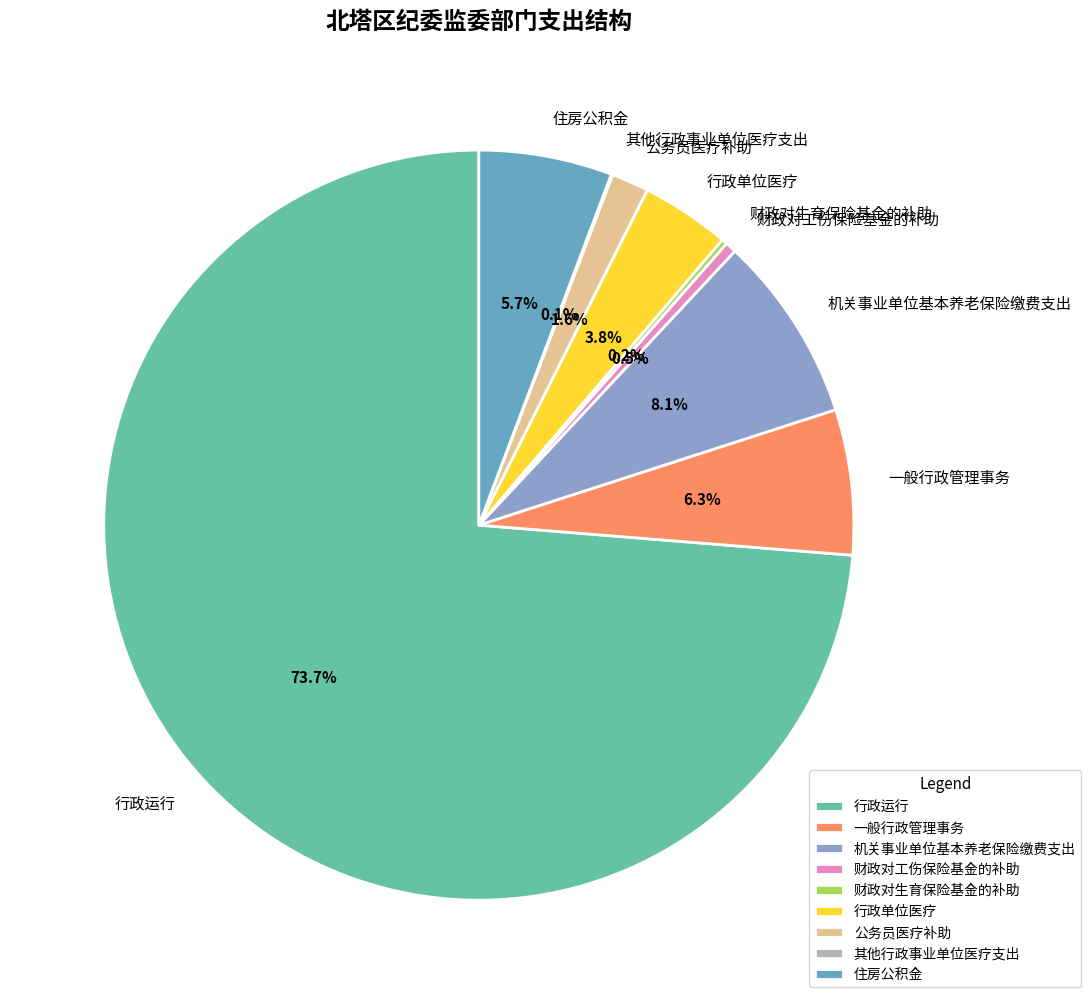

Which category has the biggest portion of the pie?

行政运行